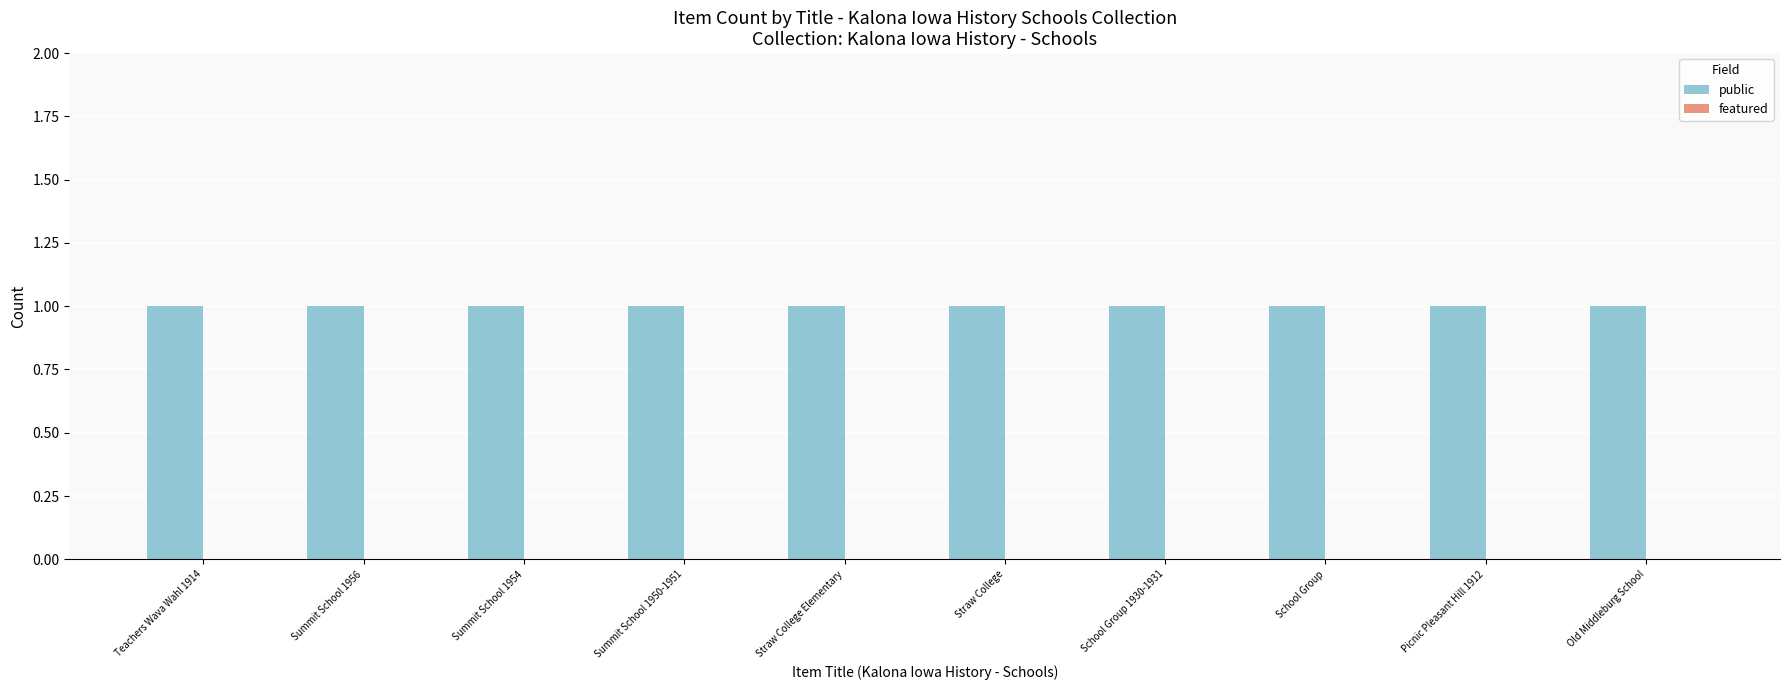

What is the label of the 10th bar from the left?

Old Middleburg School